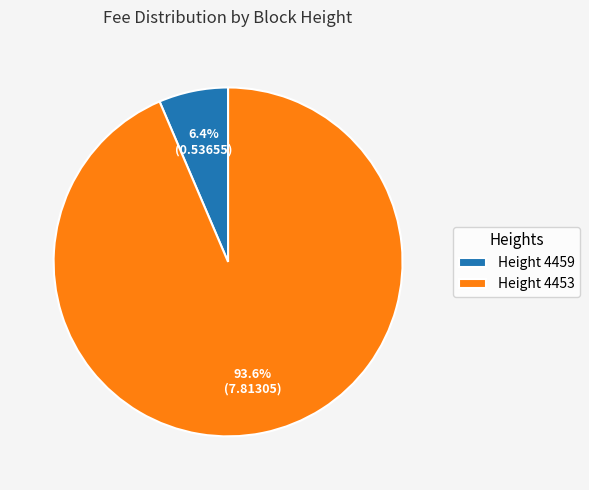

Combined, do Height 4453 and Height 4459 account for over 50%?

Yes